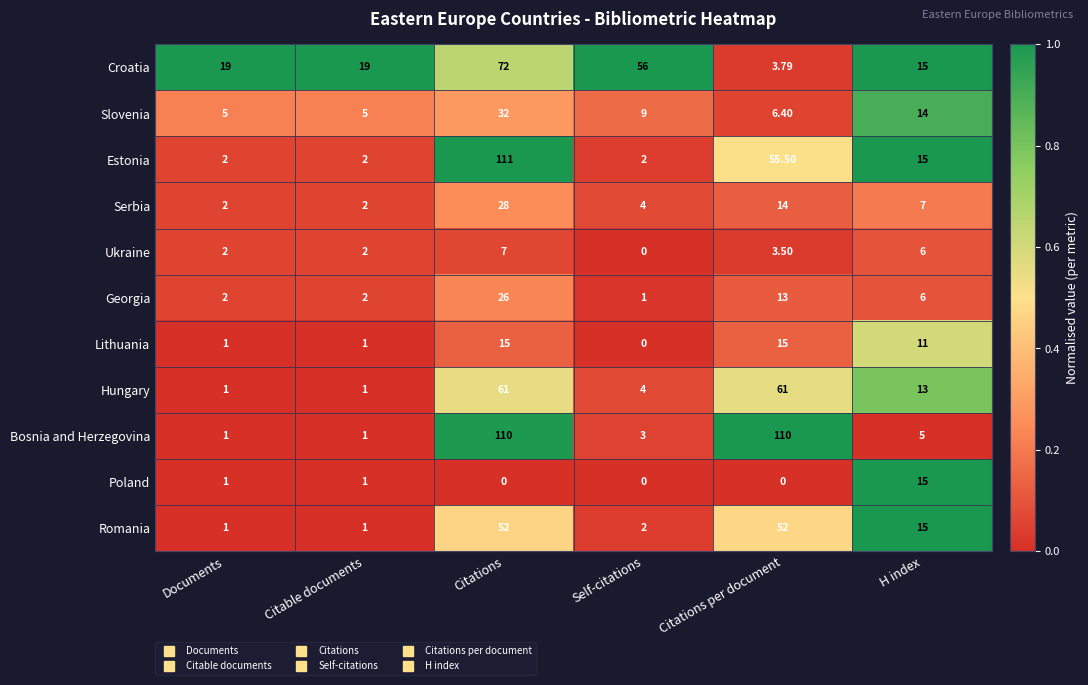

Count the number of data series in this chart.

11